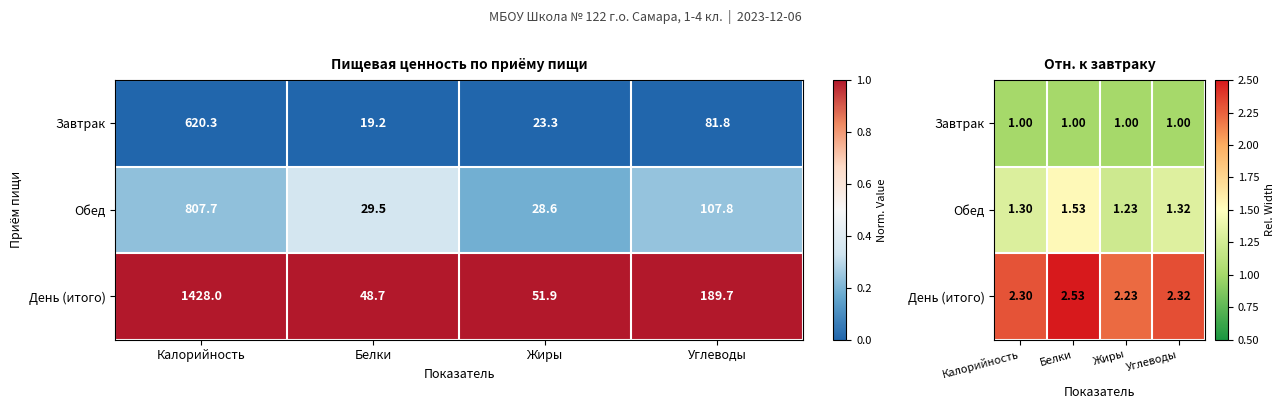

Between Калорийность and Белки, which is larger?

Калорийность